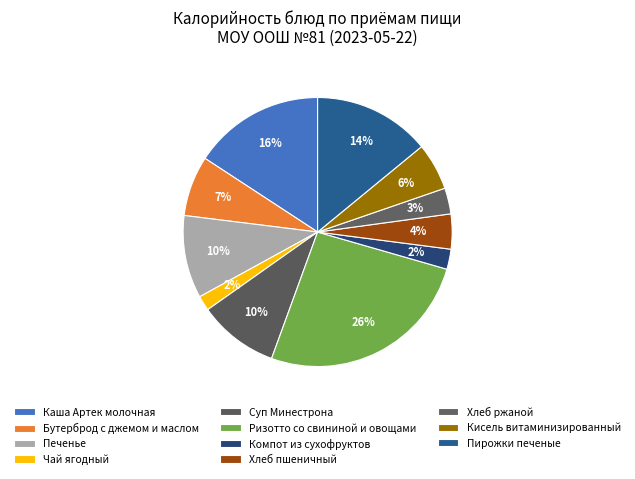

What portion of the pie excludes Компот из сухофруктов?

97.6%